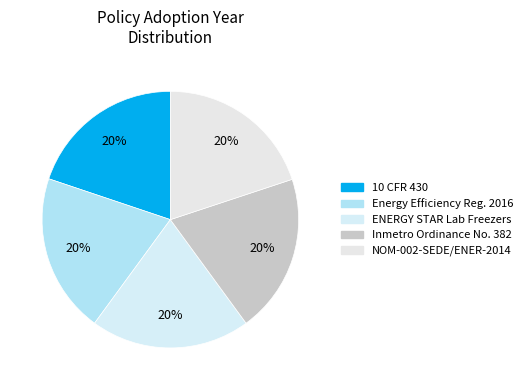

How many slices are in this pie chart?

5